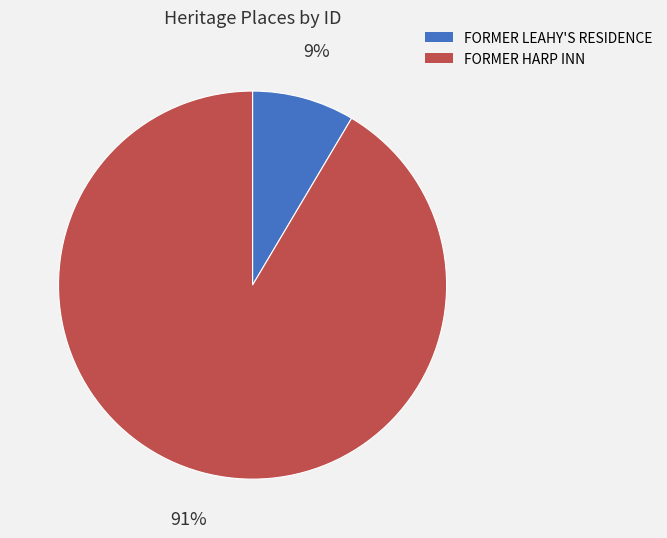

Rank the categories by value from lowest to highest.

FORMER LEAHY'S RESIDENCE, FORMER HARP INN